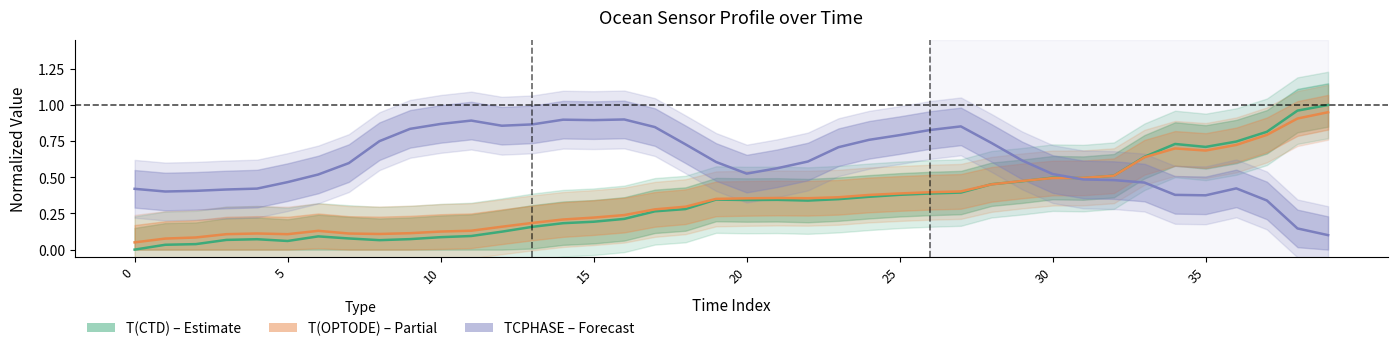

What is the label of the 27th point from the left?

26